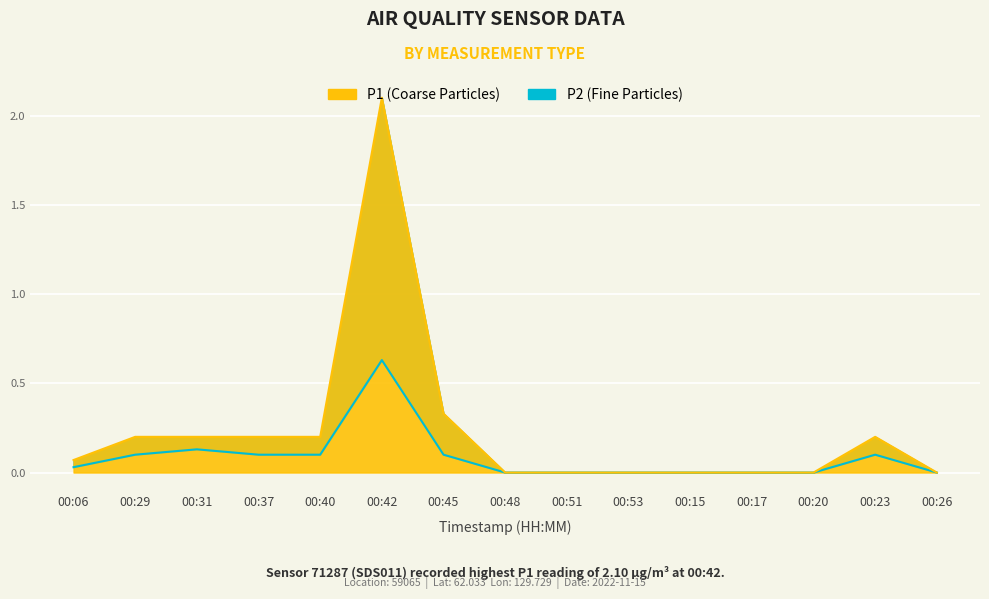

What is the label of the 10th point from the right?

00:42